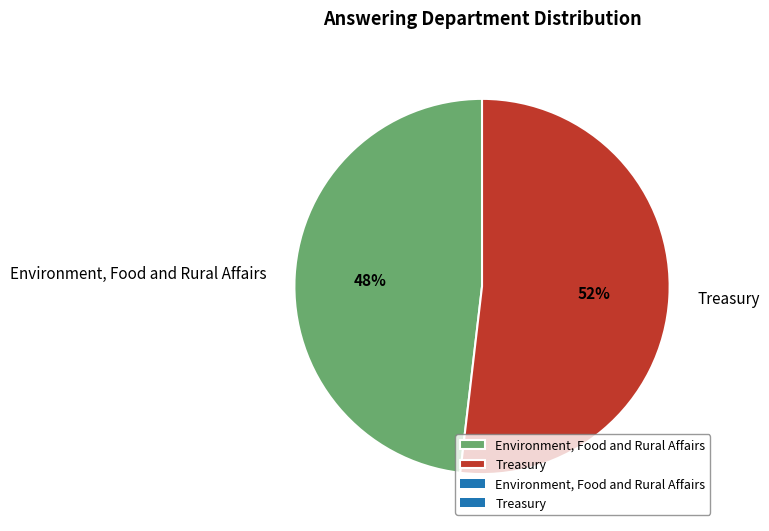

How many slices are in this pie chart?

2